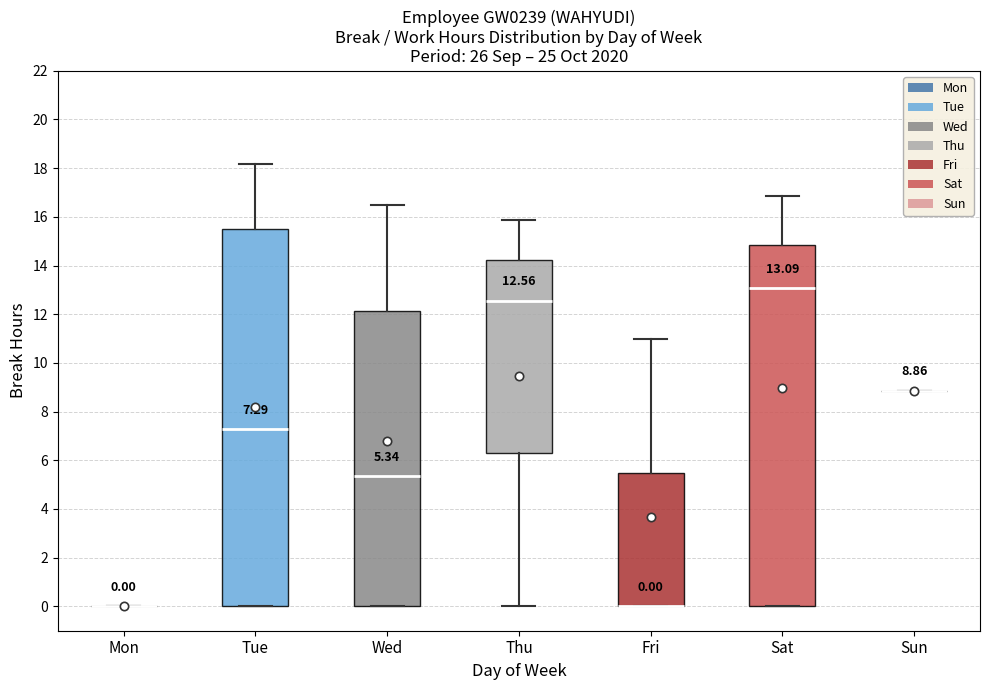

Comparing the boxes themselves (not the whiskers), which one is the tallest?

Tue